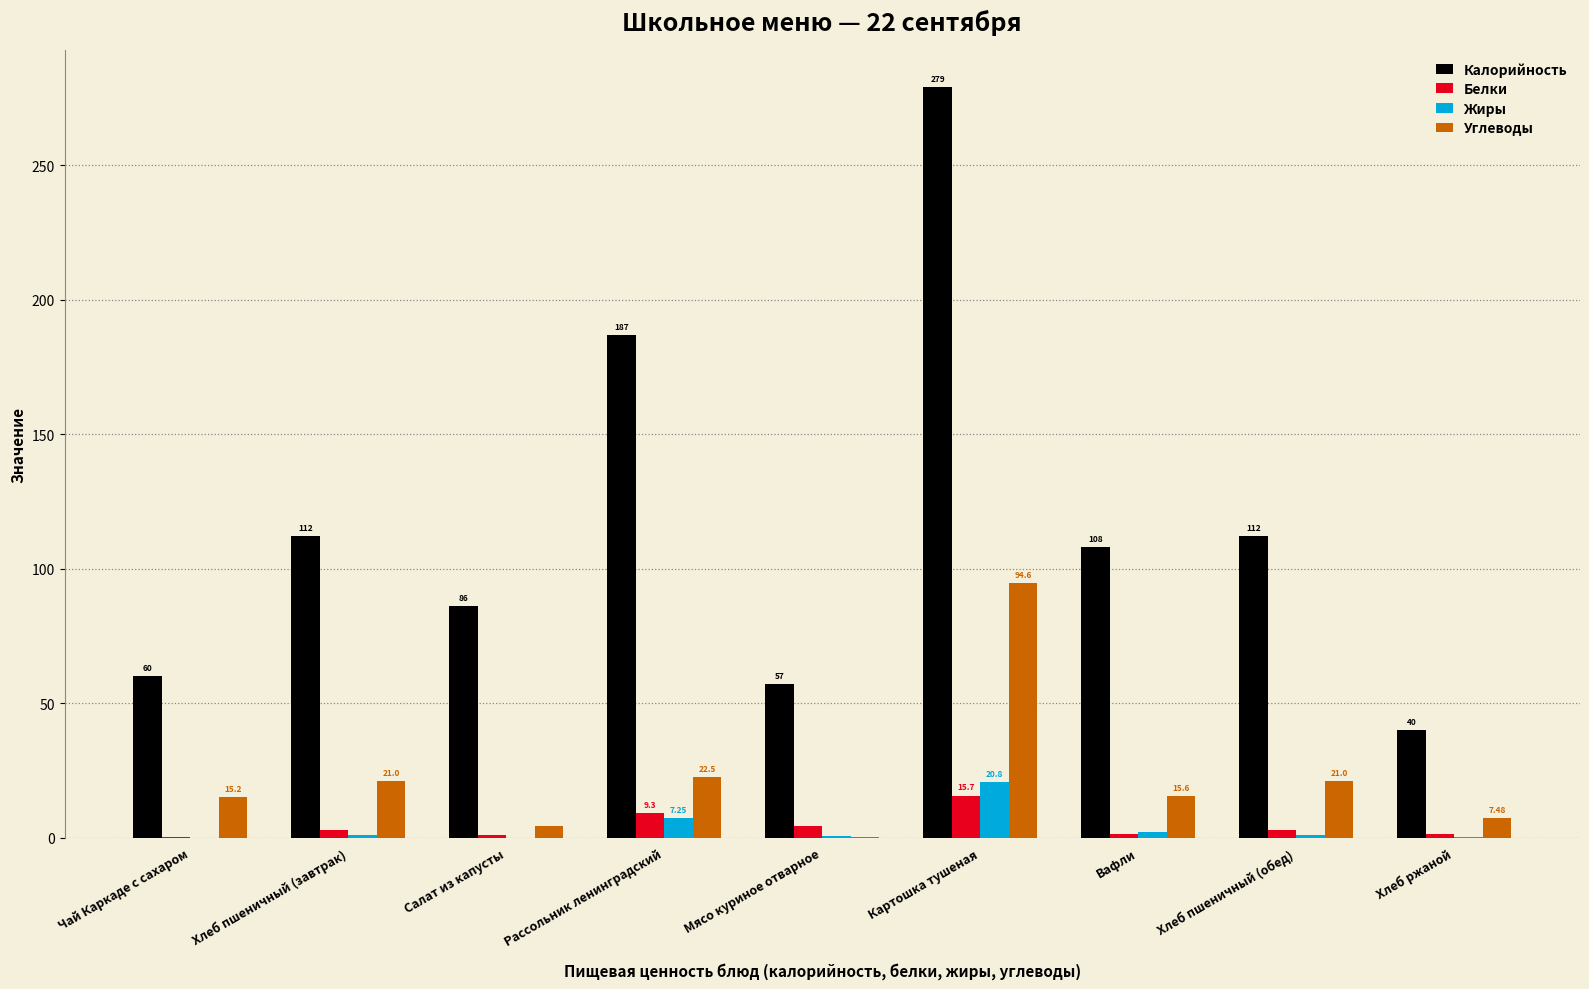

How many data points does each series have?

9